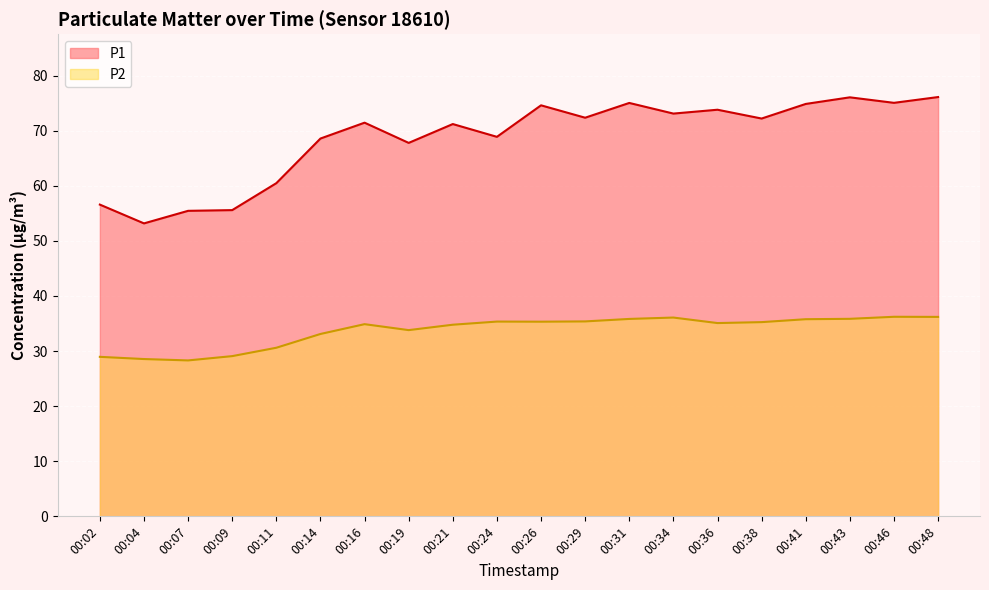

True or false: P2 and P1 cross at least once.

False